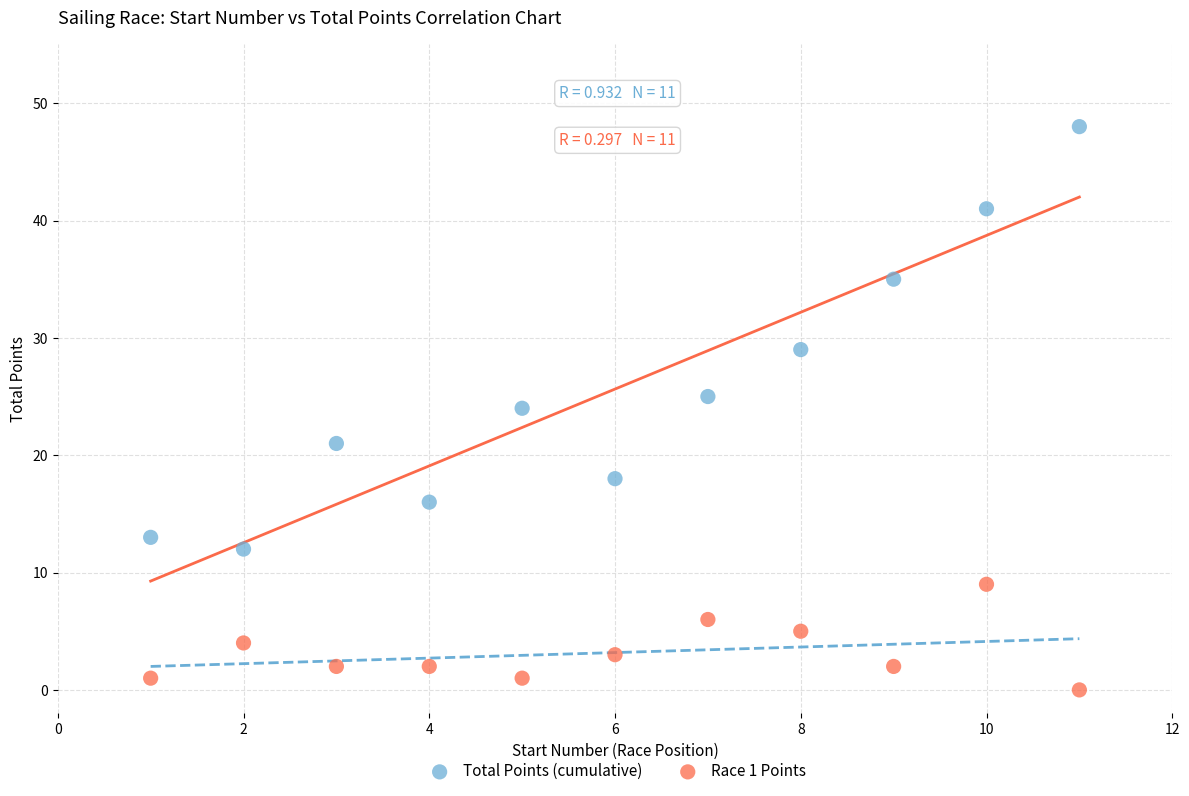

Which series reaches the maximum Y coordinate?

Total Points (cumulative)